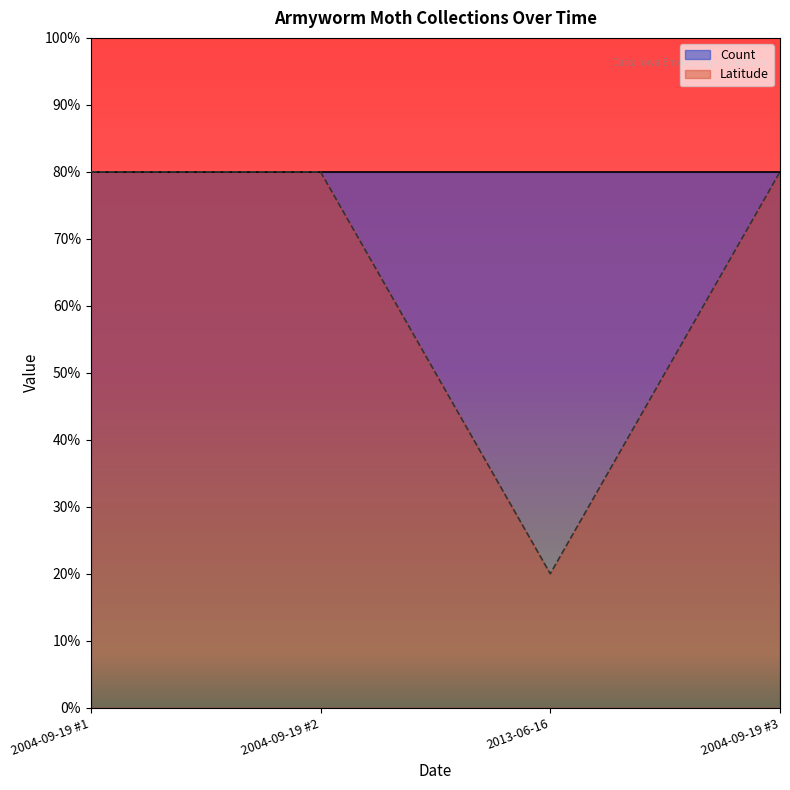

How many points are lower than both their immediate neighbors (excluding endpoints)?

1